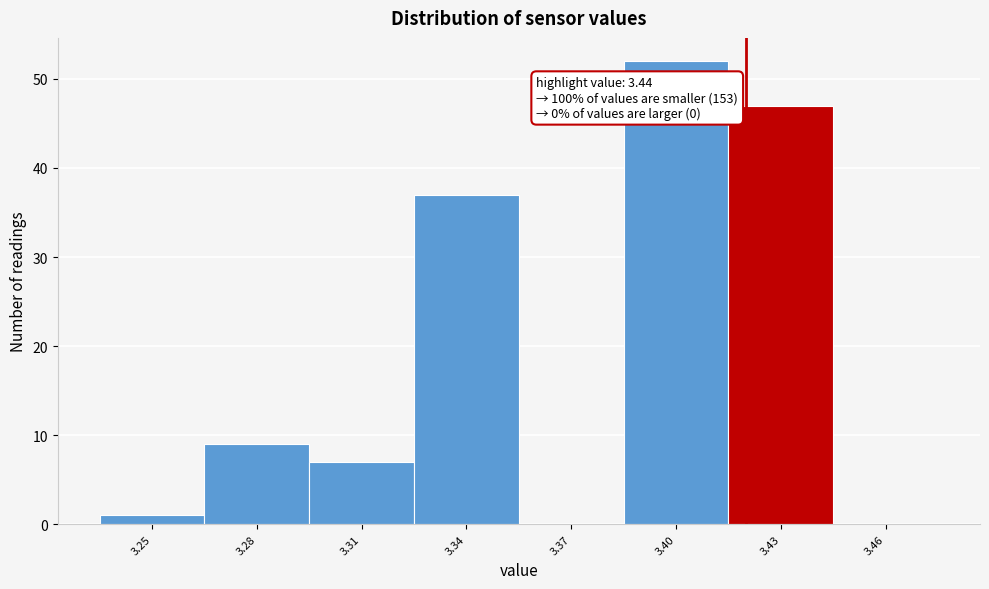

Reading left to right, what are all the values shown in this chart?

3.25=1	3.28=9	3.31=7	3.34=37	3.37=0	3.40=52	3.43=47	3.46=0